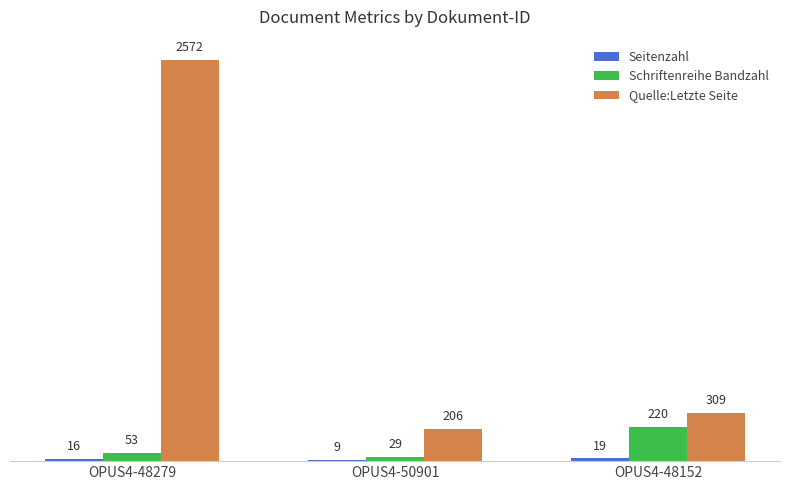

What is the difference between the second highest and minimum values in the Schriftenreihe Bandzahl series?

24